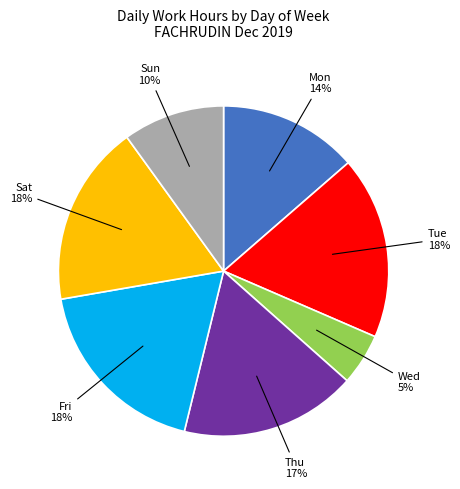

Does any single category account for the majority?

No